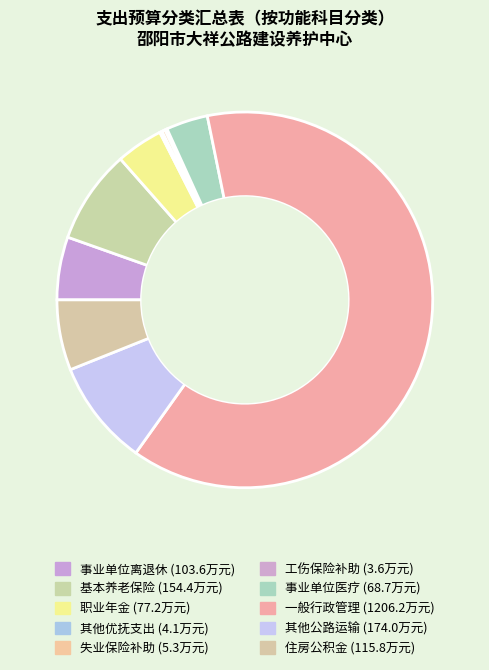

To the nearest percent, what is the average slice percentage?

10%